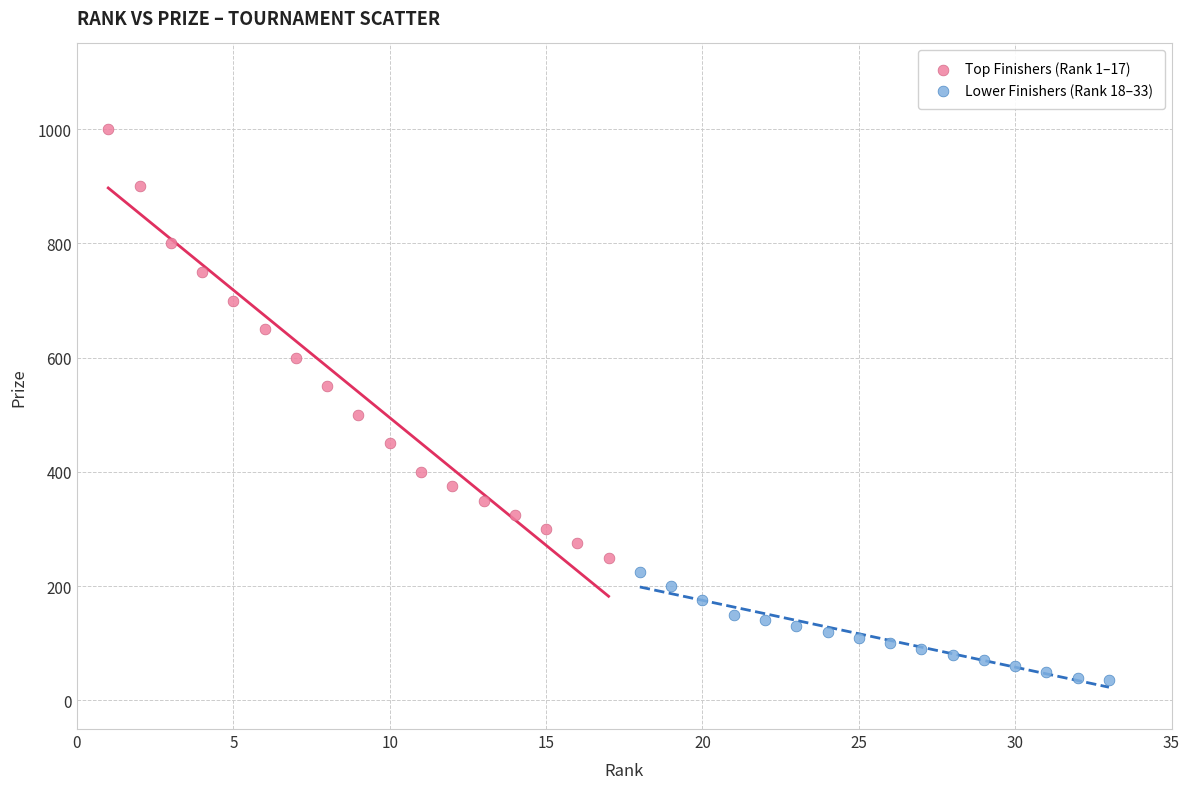

What are all the series names shown in the legend?

Top Finishers (Rank 1–17), Lower Finishers (Rank 18–33)